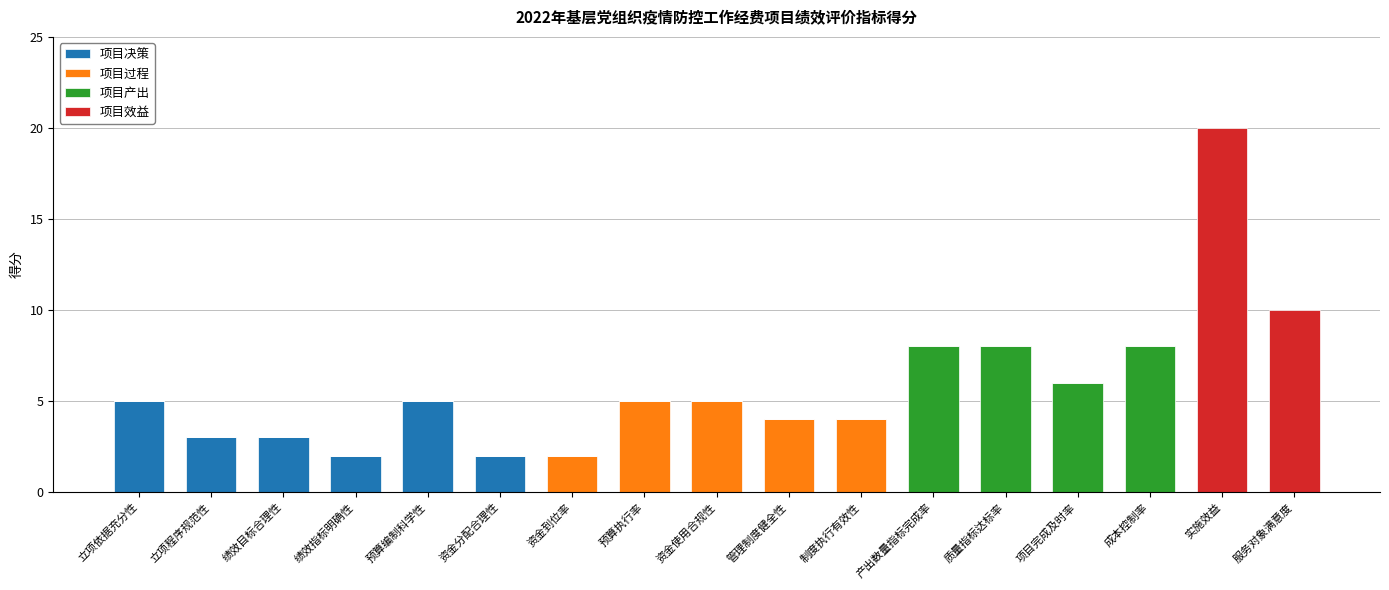

The 项目决策 series shows -2 at 资金到位率. True or false?

False